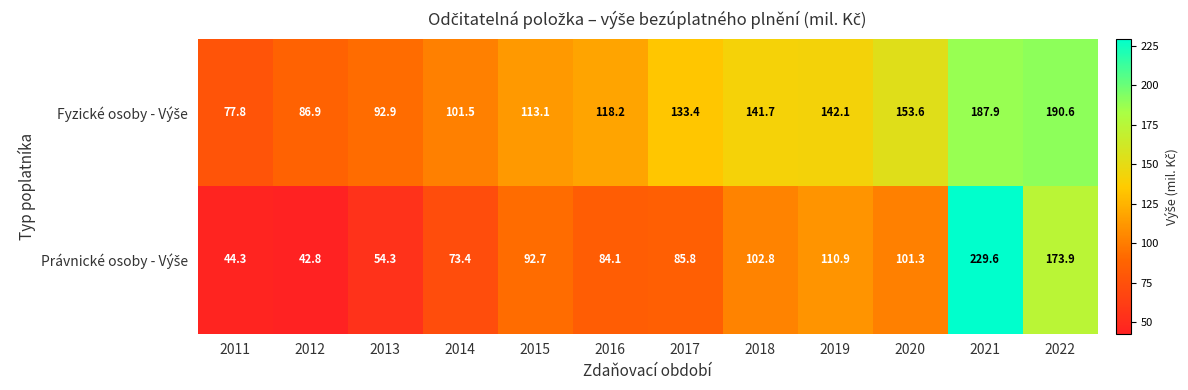

At which category is the sum across all series the highest?

2021